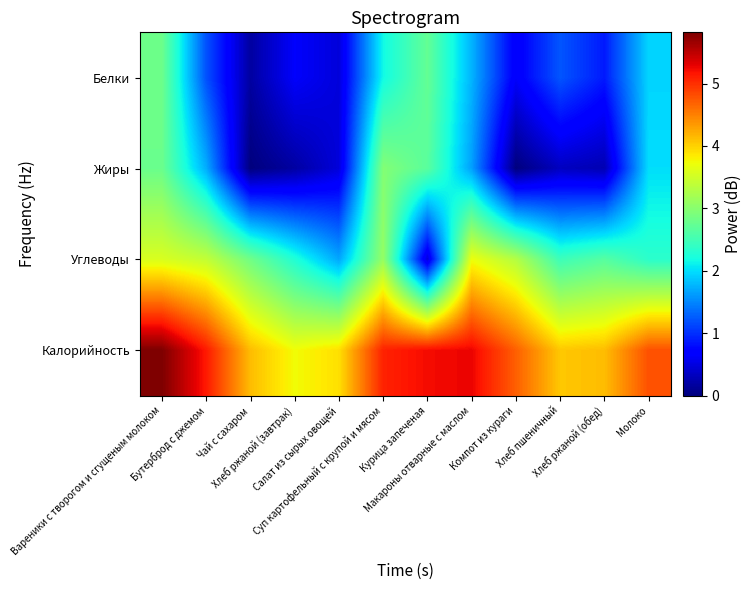

How many distinct data groups are displayed?

4